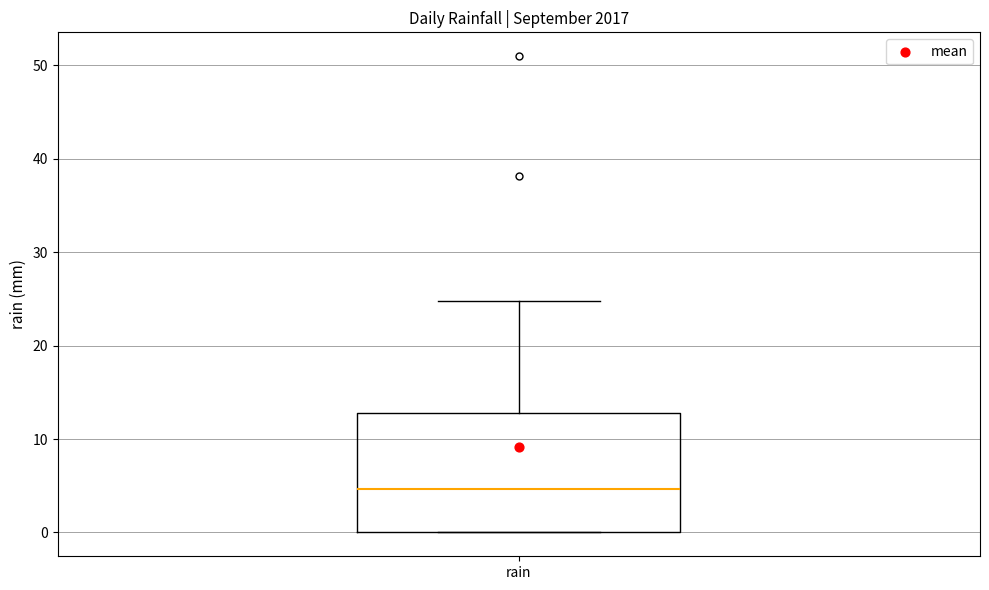

Read this box plot against the y-axis: the position of the median line, the range covered by the box, and the ends of both whiskers. The values are not printed on the chart, so give them approximately, as read against the axis.

median 5, box 0 to 13, whiskers 0 to 25